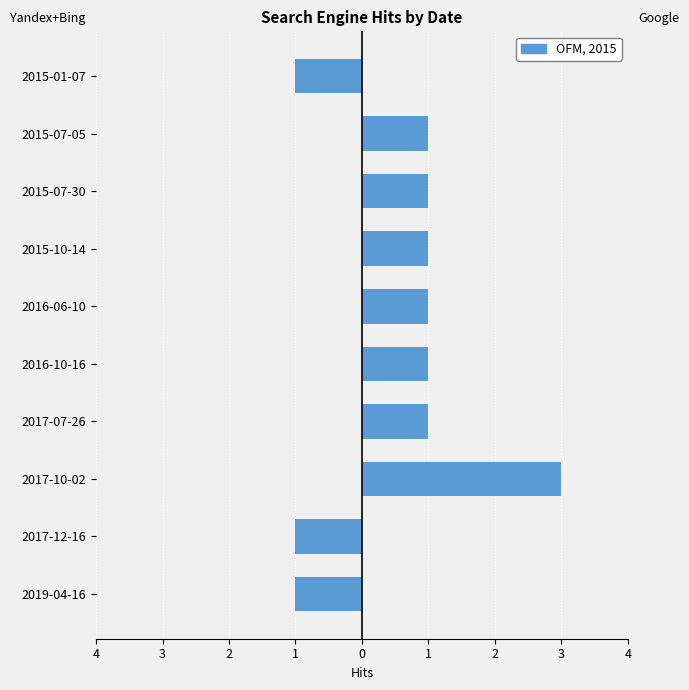

True or false: Google has a value of 1 at 2016-06-10.

True